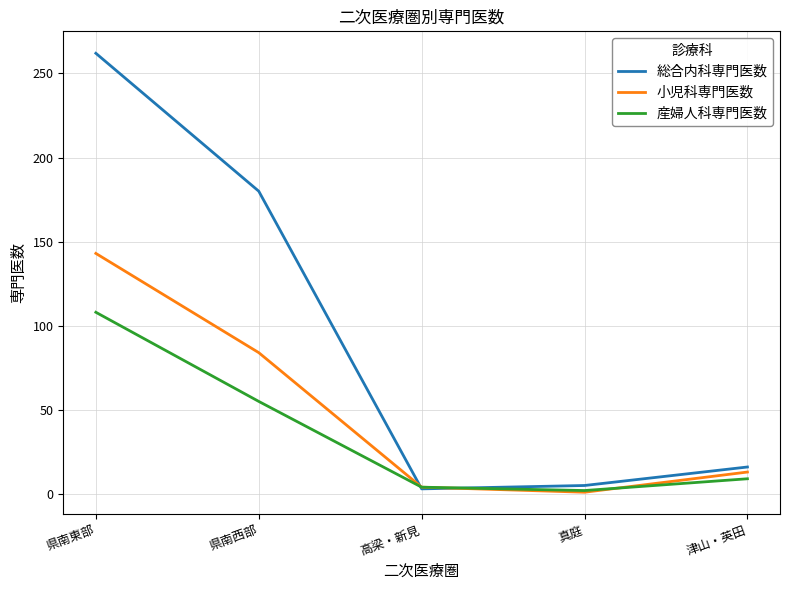

How many intersections are there between 小児科専門医数 and 総合内科専門医数?

2